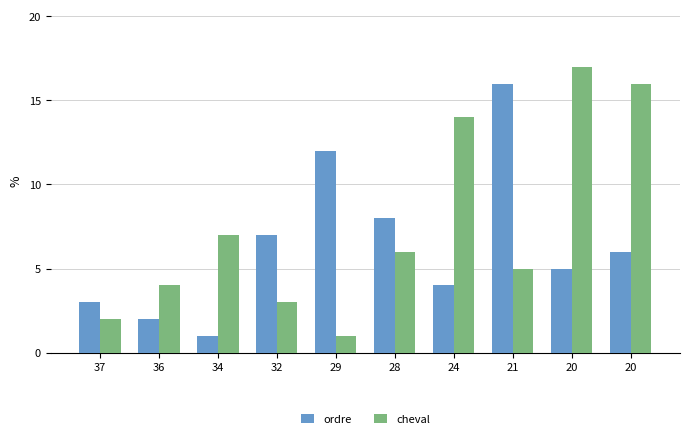

Which series has the largest total across all categories?

cheval